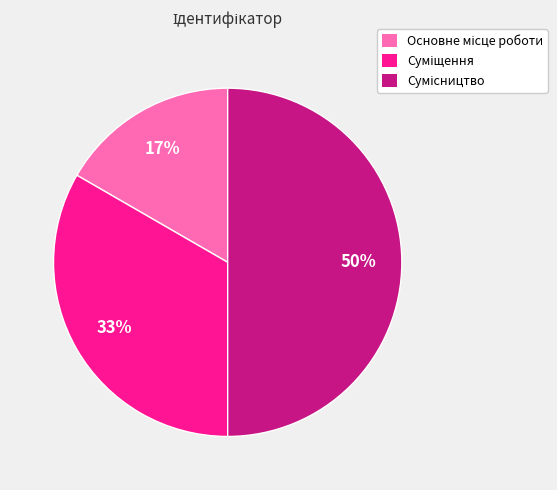

To the nearest percent, what is the difference between the largest and smallest slice percentages?

33%